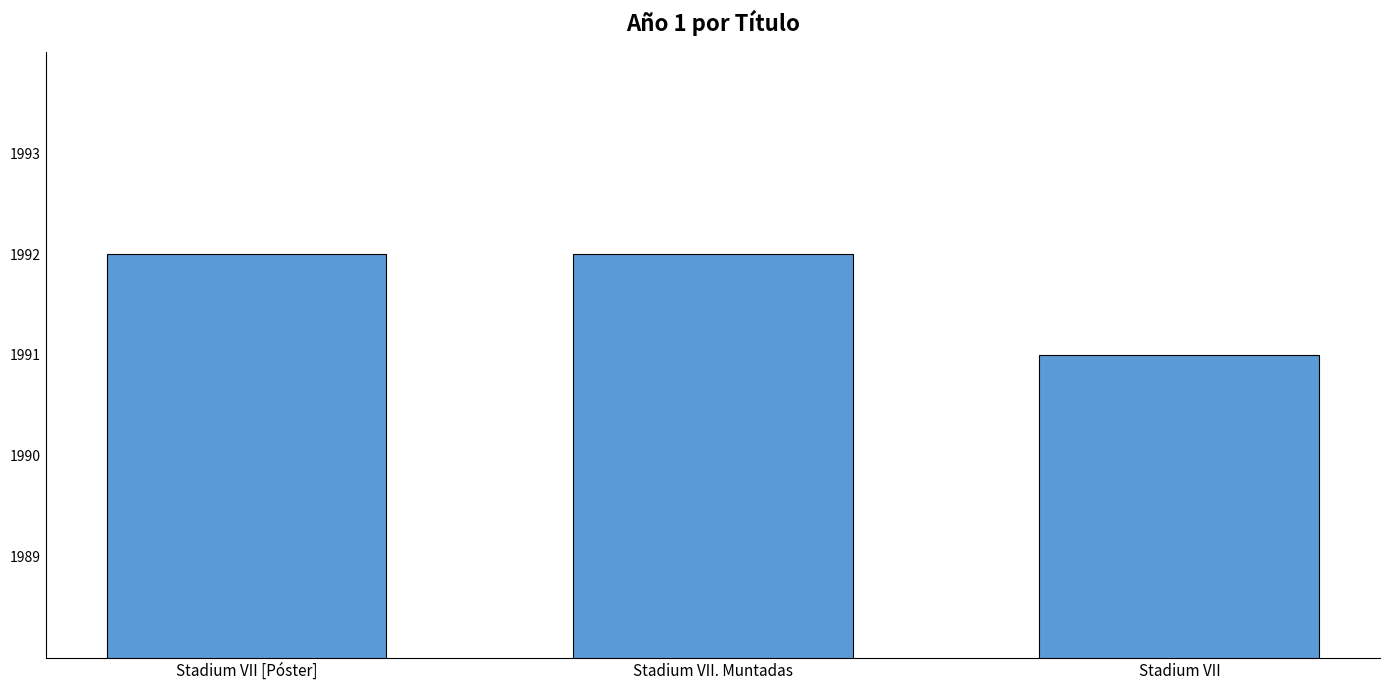

Reading left to right, extract all data points from this chart.

Stadium VII [Póster]=1992	Stadium VII. Muntadas=1992	Stadium VII=1991